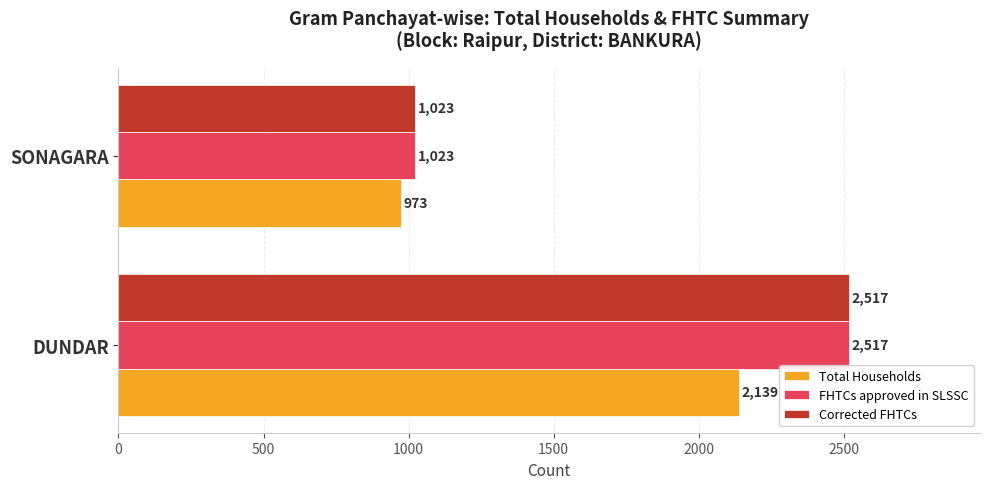

What is the difference between the highest and lowest values at DUNDAR?

378